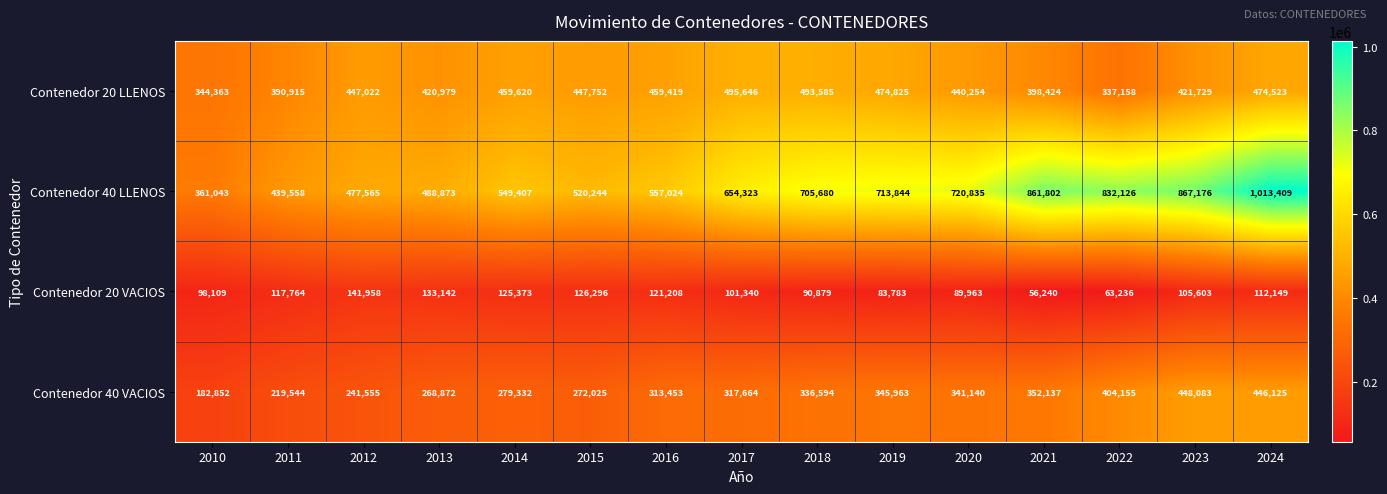

What is the minimum value shown in the chart?

56240